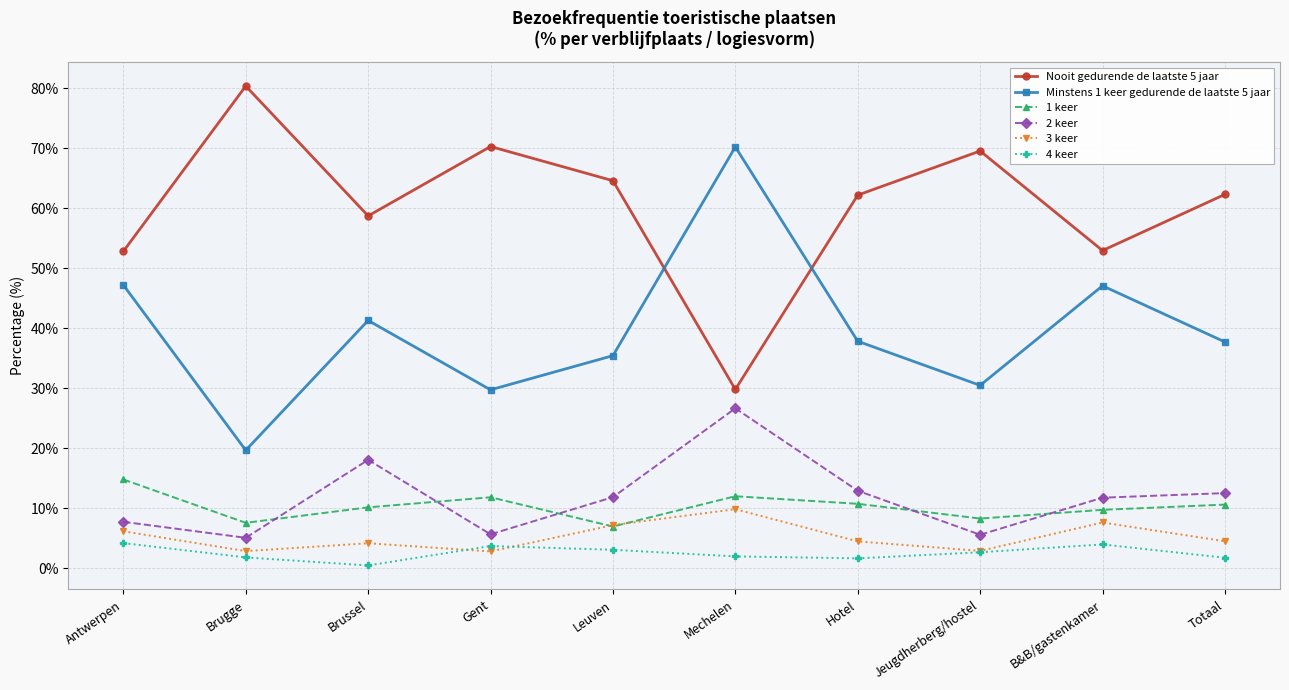

At how many categories does at least one series exceed 44?

10